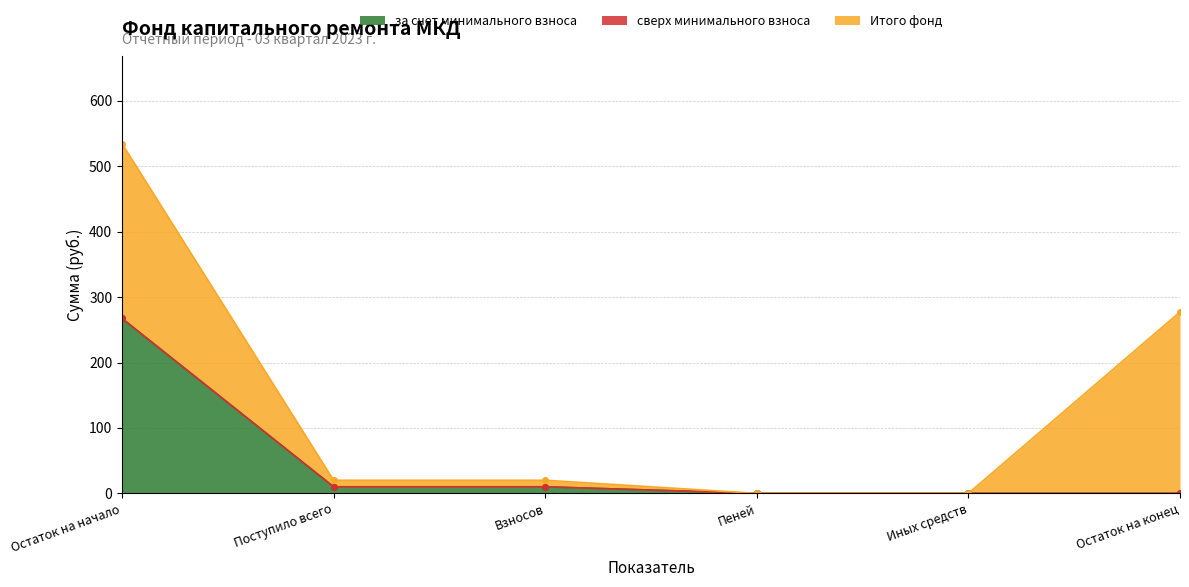

True or false: сверх минимального взноса and Итого фонд cross at least once.

False